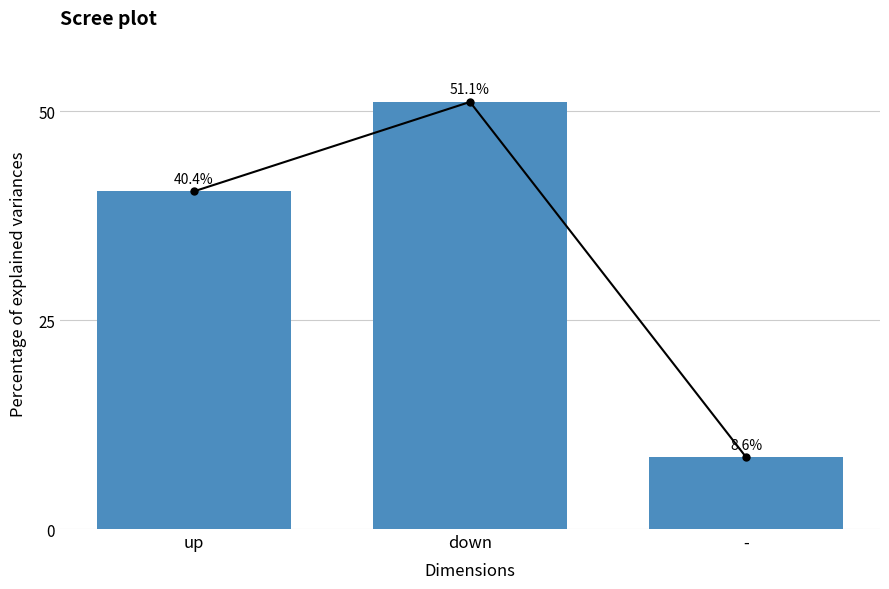

How many categories are shown in the chart?

3